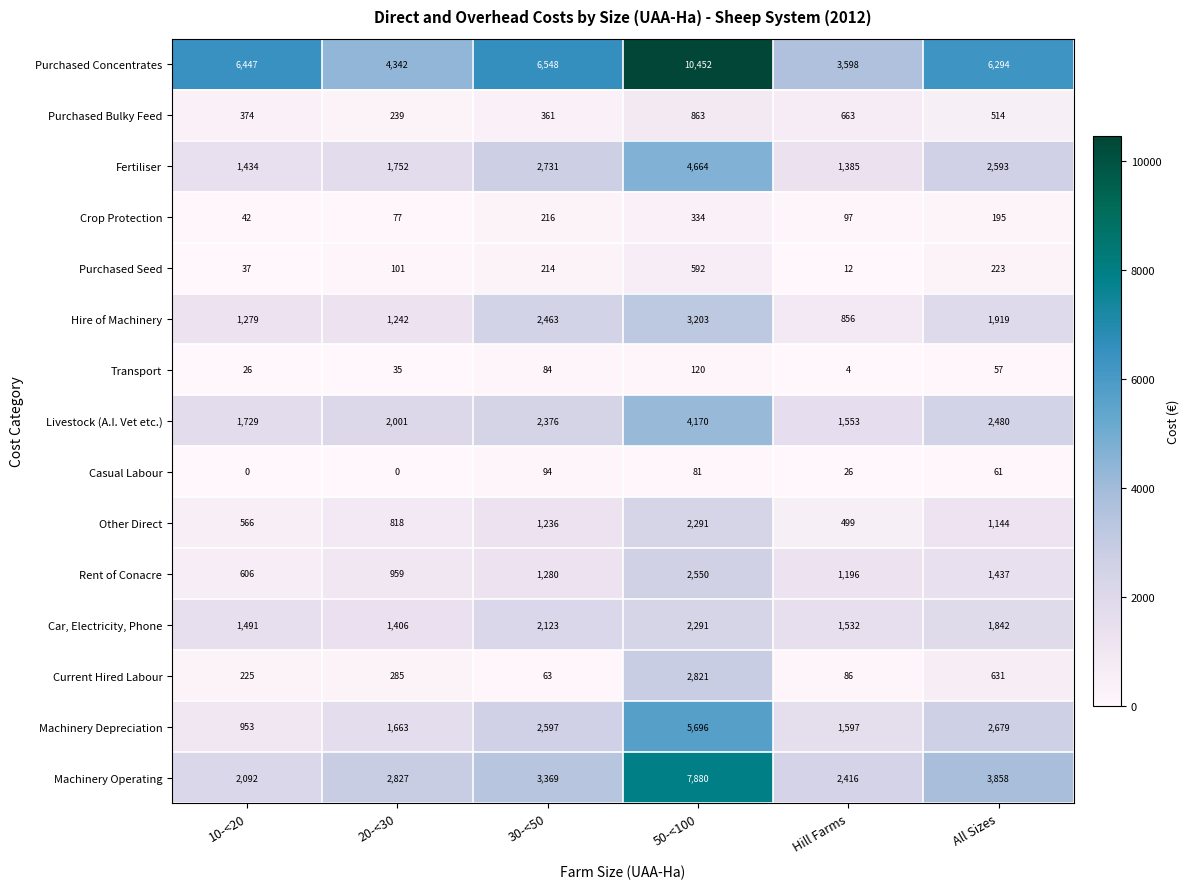

At which label does Purchased Seed reach its minimum?

Hill Farms